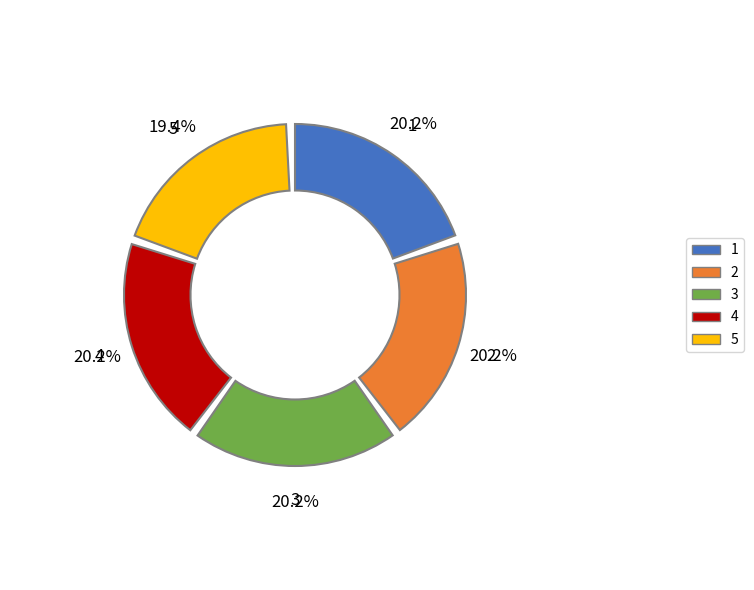

True or false: 1 accounts for 20% of the total.

True